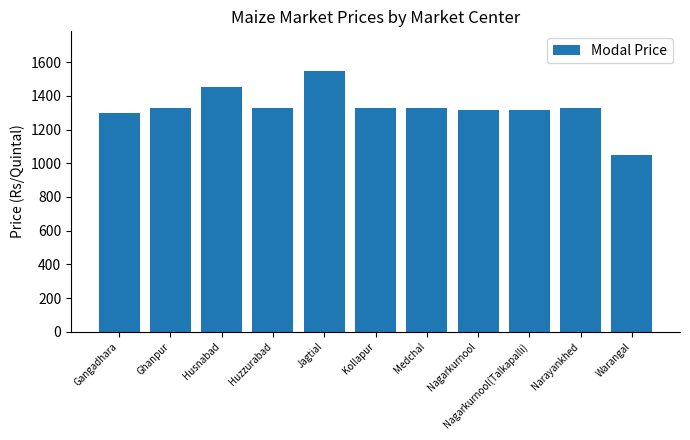

What is the value of the 7th bar from the left?

1325